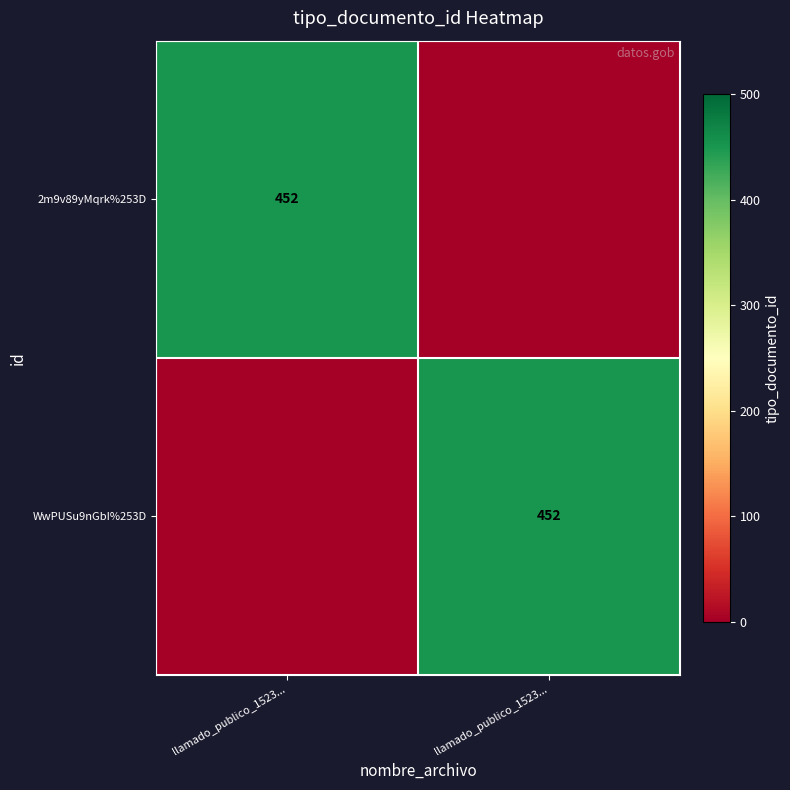

Which series has the largest range (max minus min)?

2m9v89yMqrk%253D